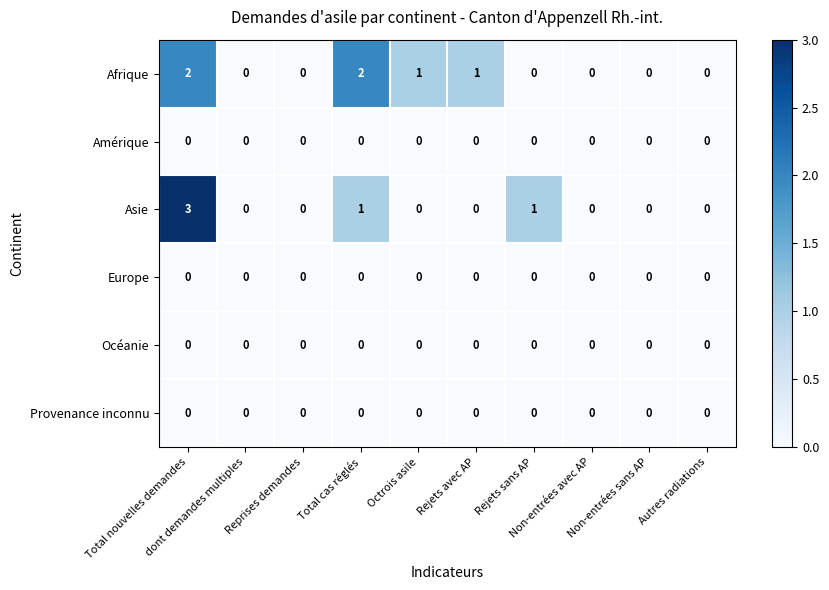

What is the difference between the maximum and minimum values in the Asie series?

3